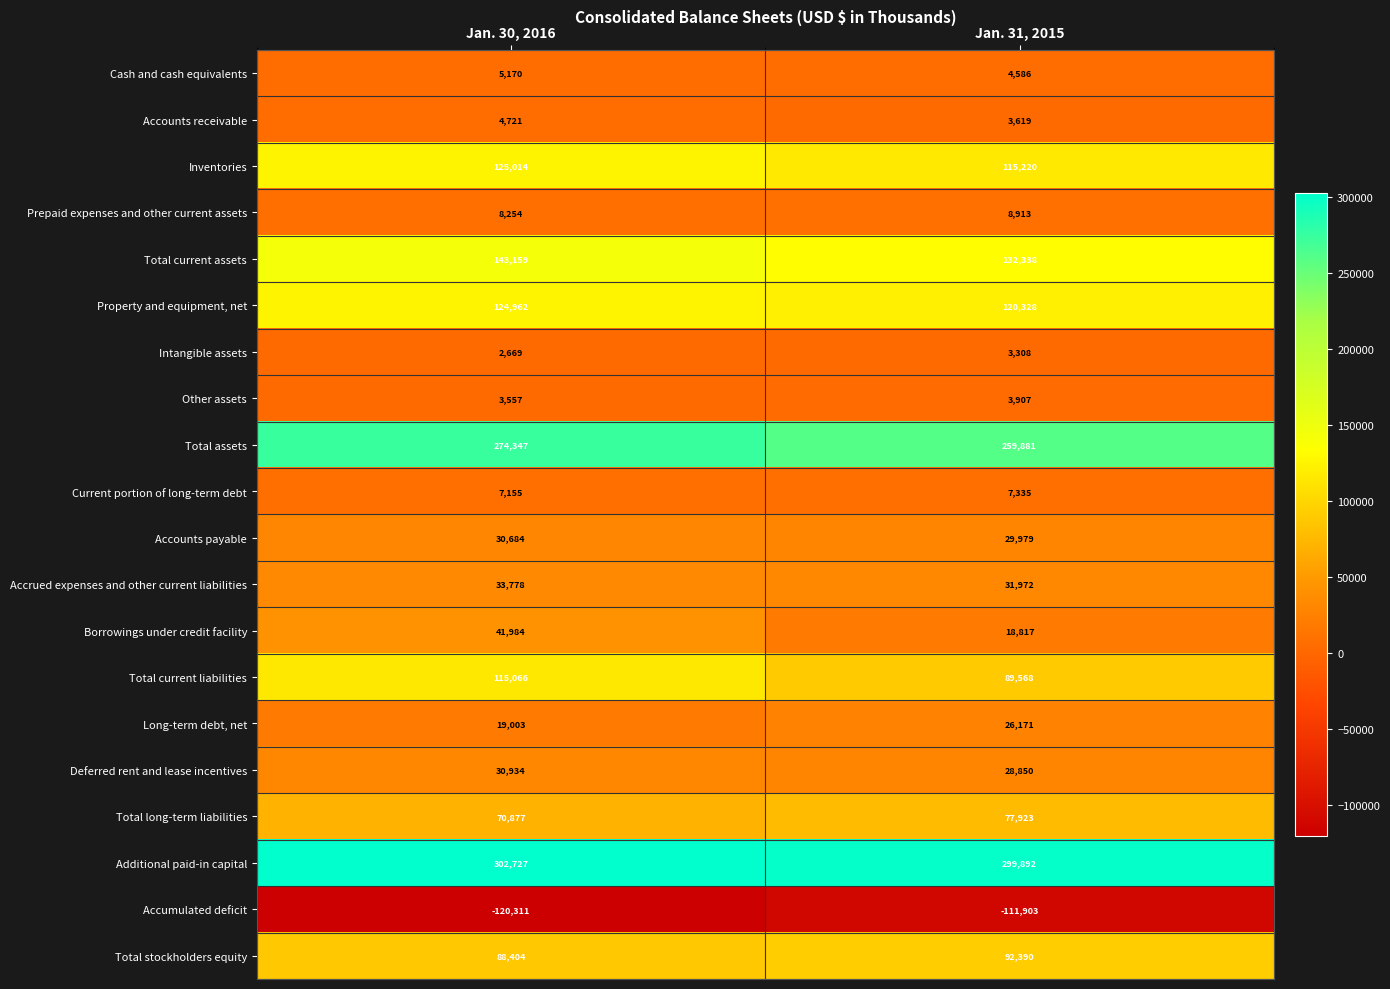

What is the average value of the Accrued expenses and other current liabilities series?

32875